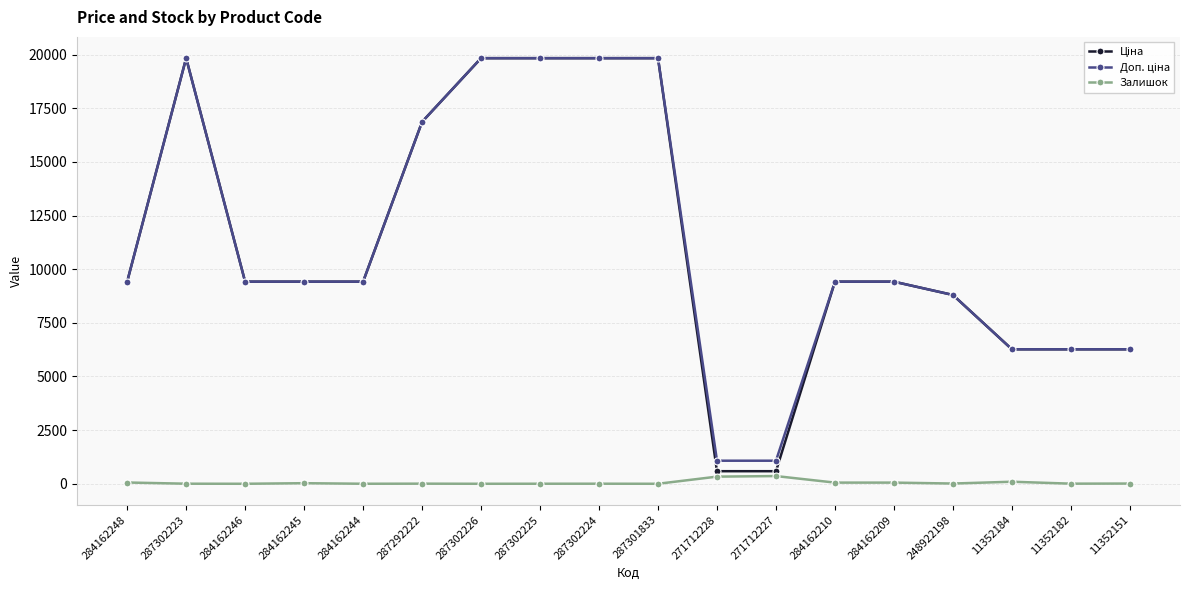

What is the maximum value shown in the chart?

19831.1